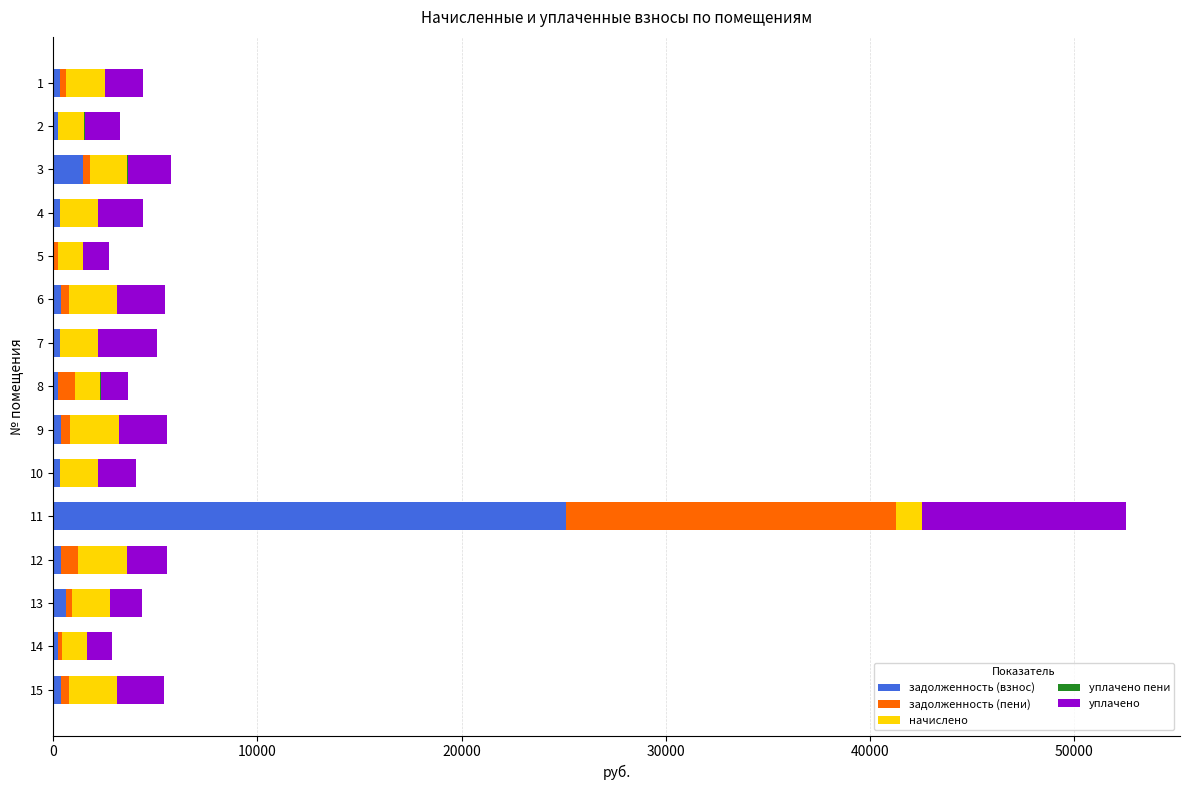

At which category is the sum across all series the highest?

11